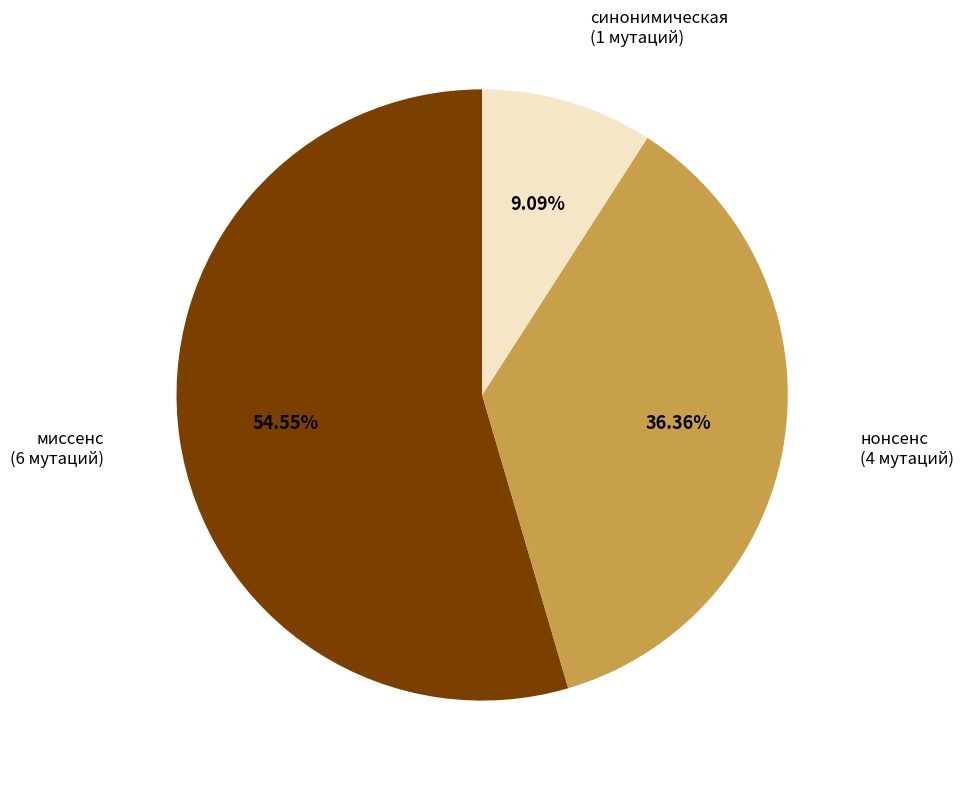

Is there a majority slice in this chart?

Yes